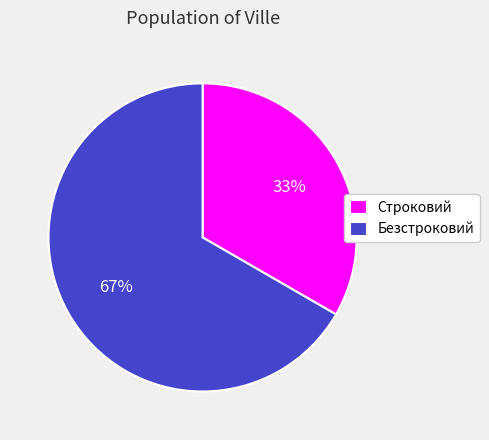

Is it true that Строковий is 33% of the pie?

True